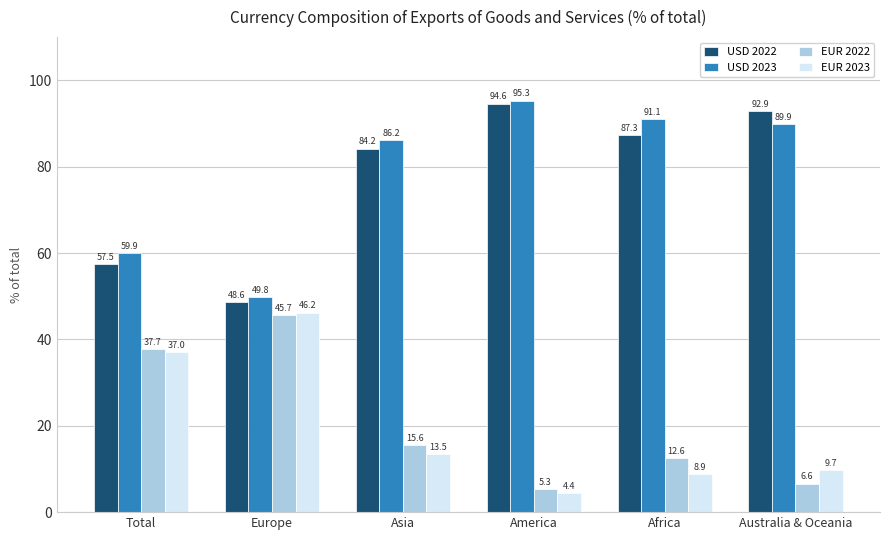

Which series has the widest spread of values?

USD 2022